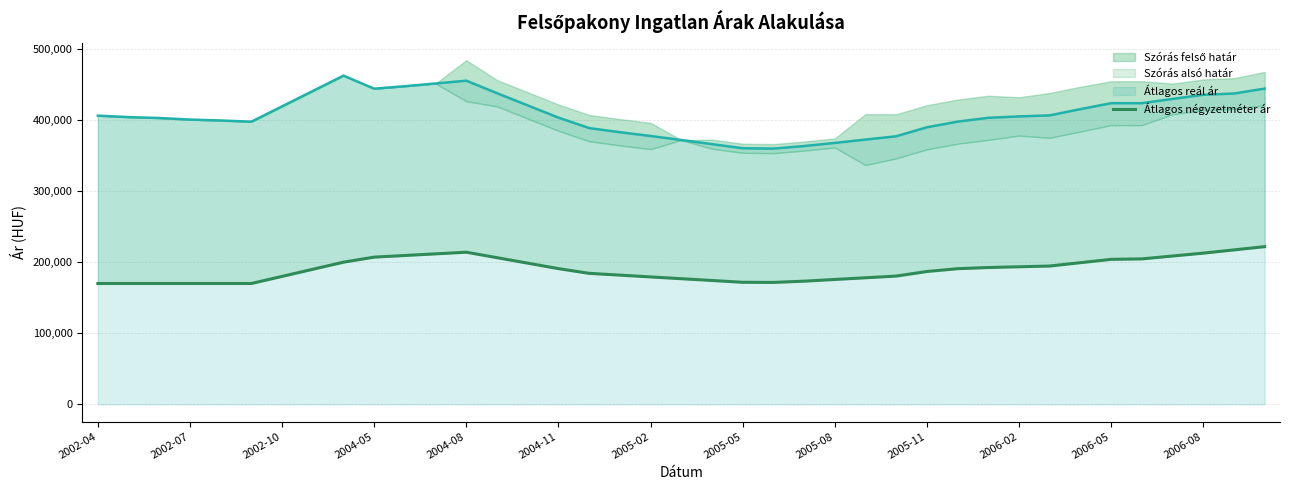

What is the maximum value for Átlagos reál ár?

462394